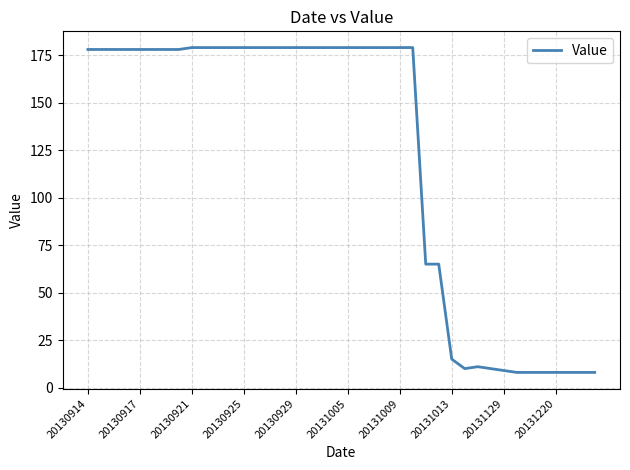

What is the minimum value shown in the chart?

8